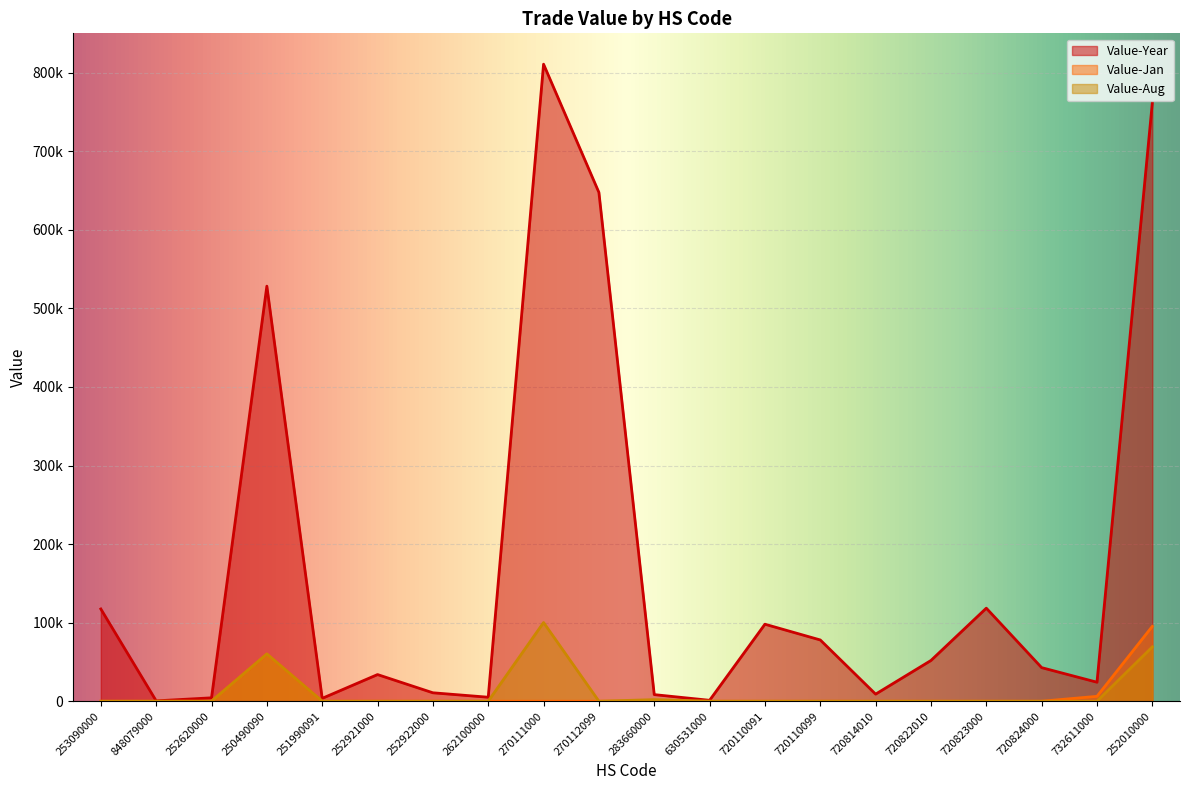

What is the value of the Value-Year point at the 14th from the left?

77974